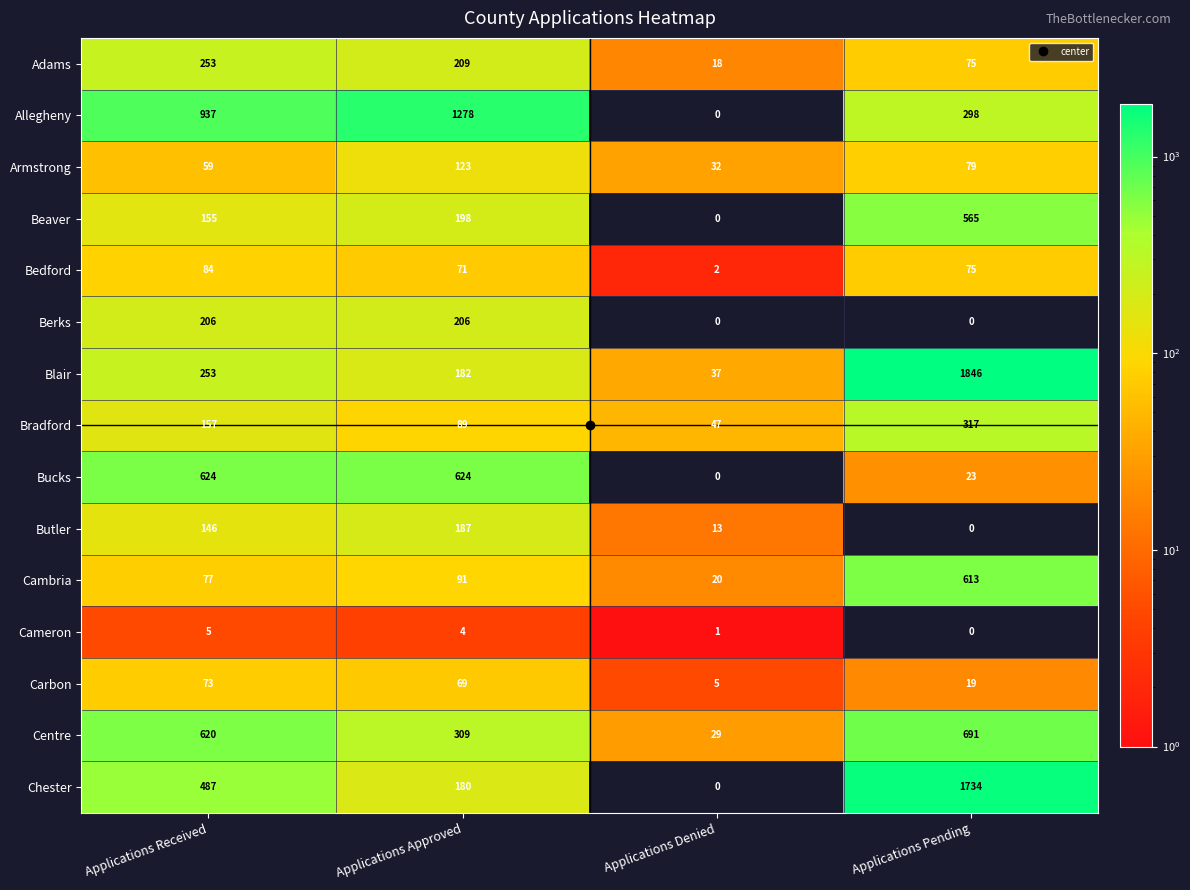

Rank the series at Applications Approved from lowest to highest value.

Cameron, Carbon, Bedford, Bradford, Cambria, Armstrong, Chester, Blair, Butler, Beaver, Berks, Adams, Centre, Bucks, Allegheny